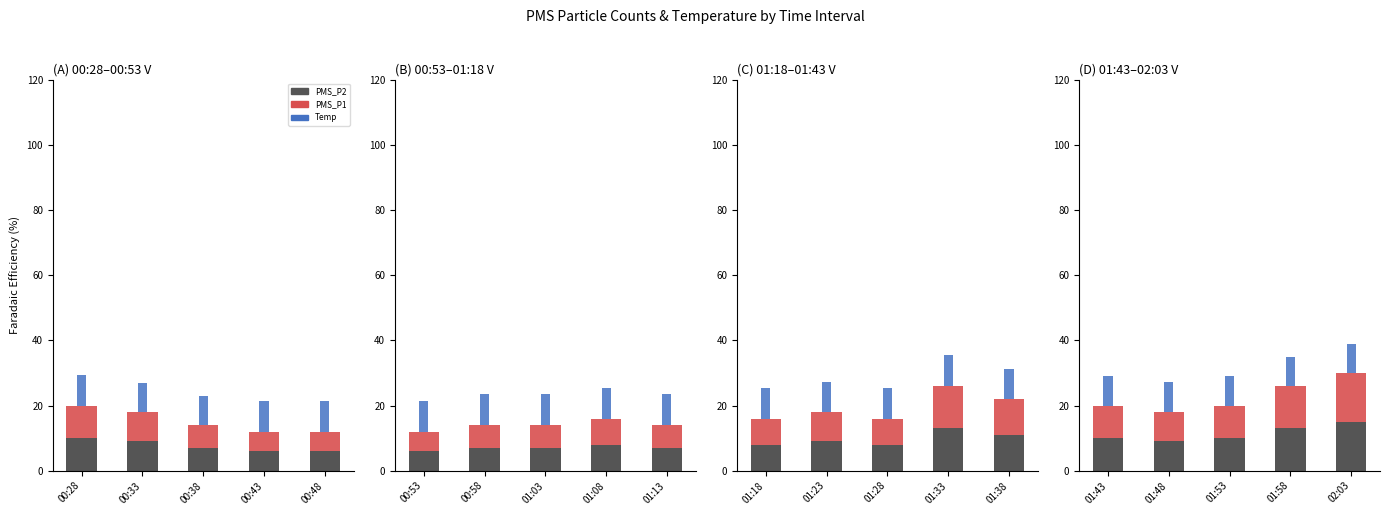

What is the approximate value of PMS_P1 at 01:48?

9.0